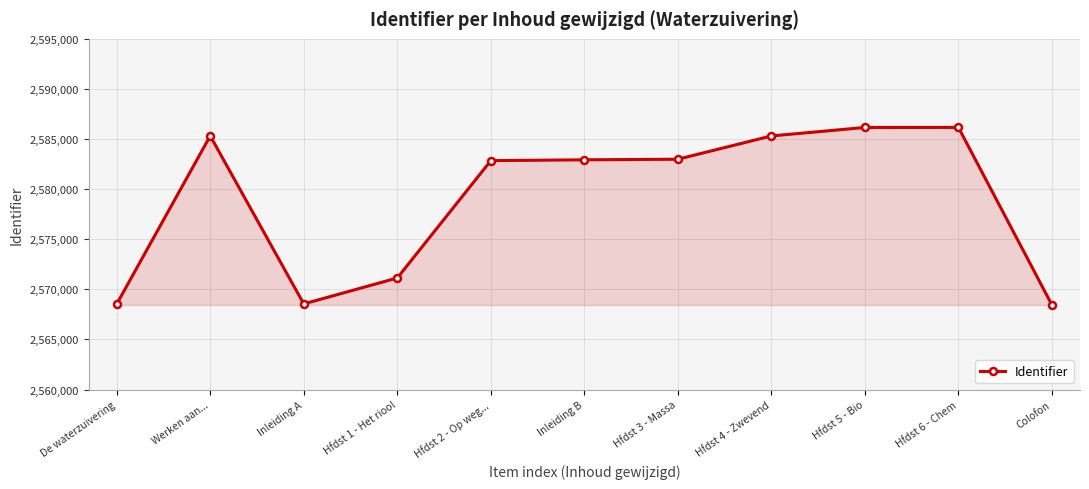

Is it true that the value at Hfdst 3 - Massa is 4576710?

False